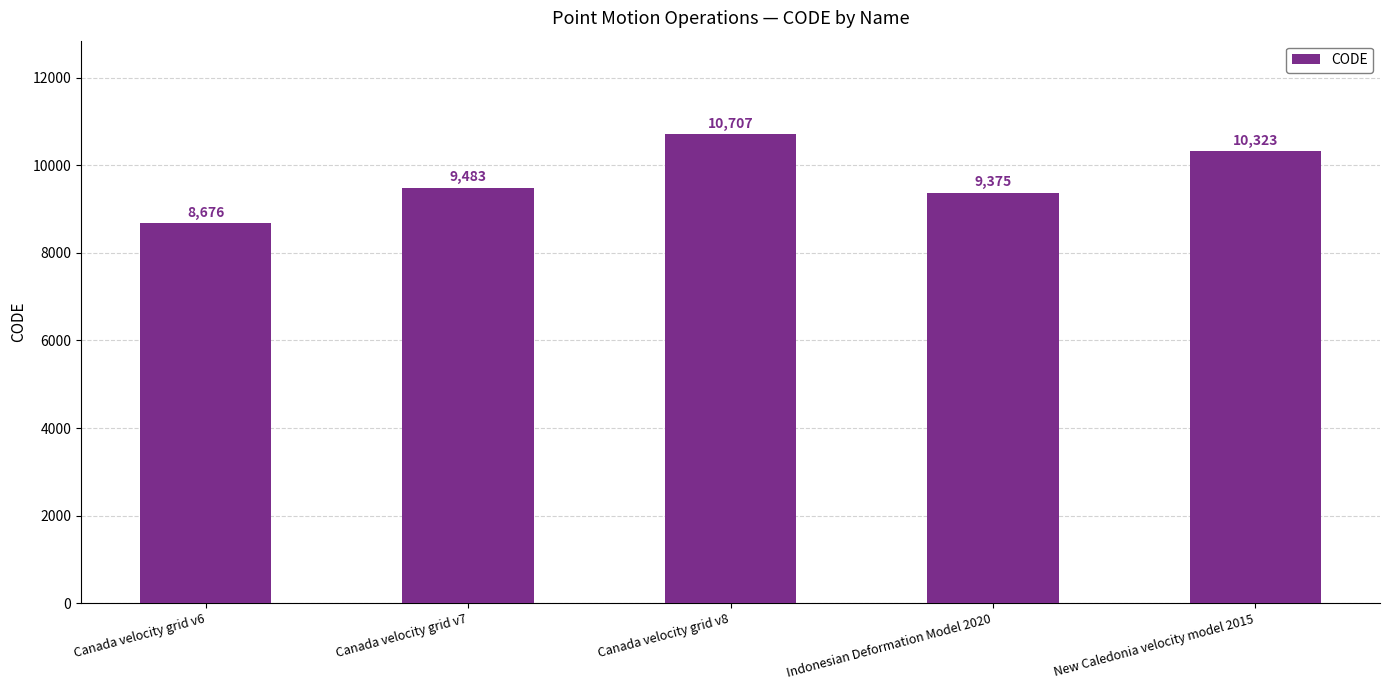

Rank the categories by value from highest to lowest.

Canada velocity grid v8, New Caledonia velocity model 2015, Canada velocity grid v7, Indonesian Deformation Model 2020, Canada velocity grid v6